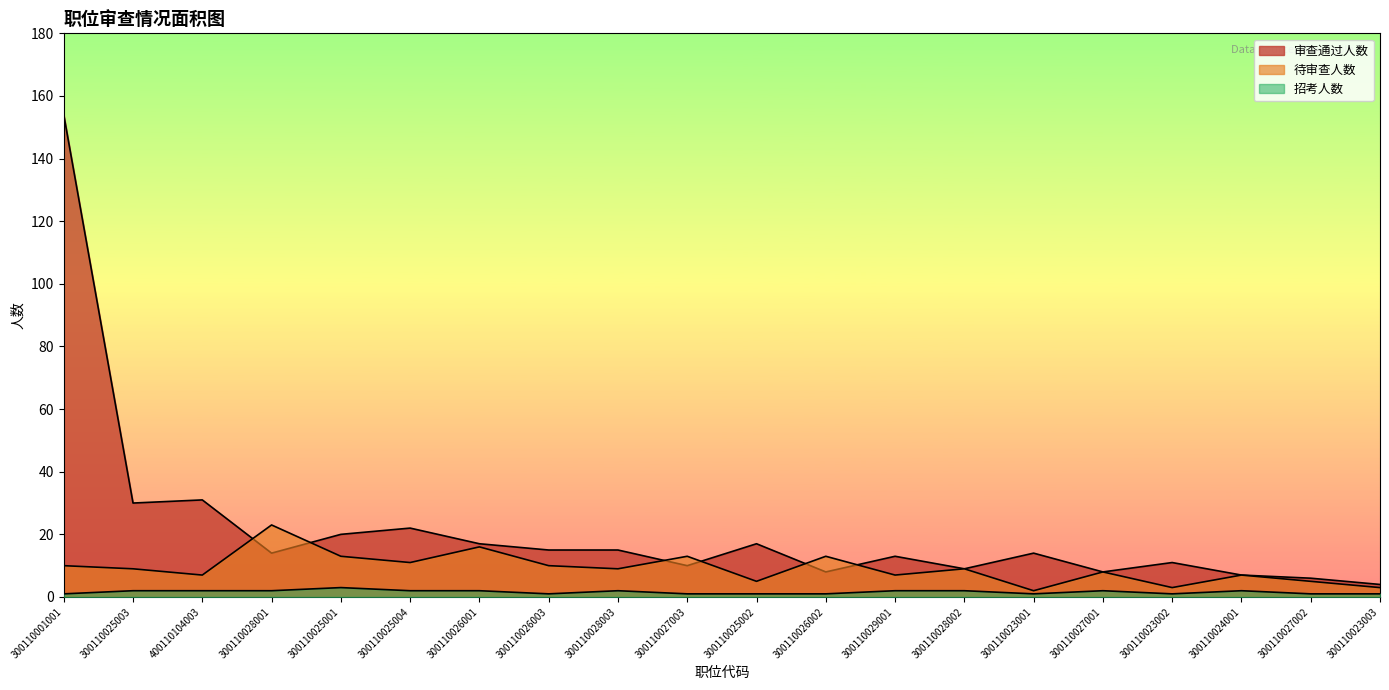

True or false: 招考人数 and 审查通过人数 cross at least once.

False